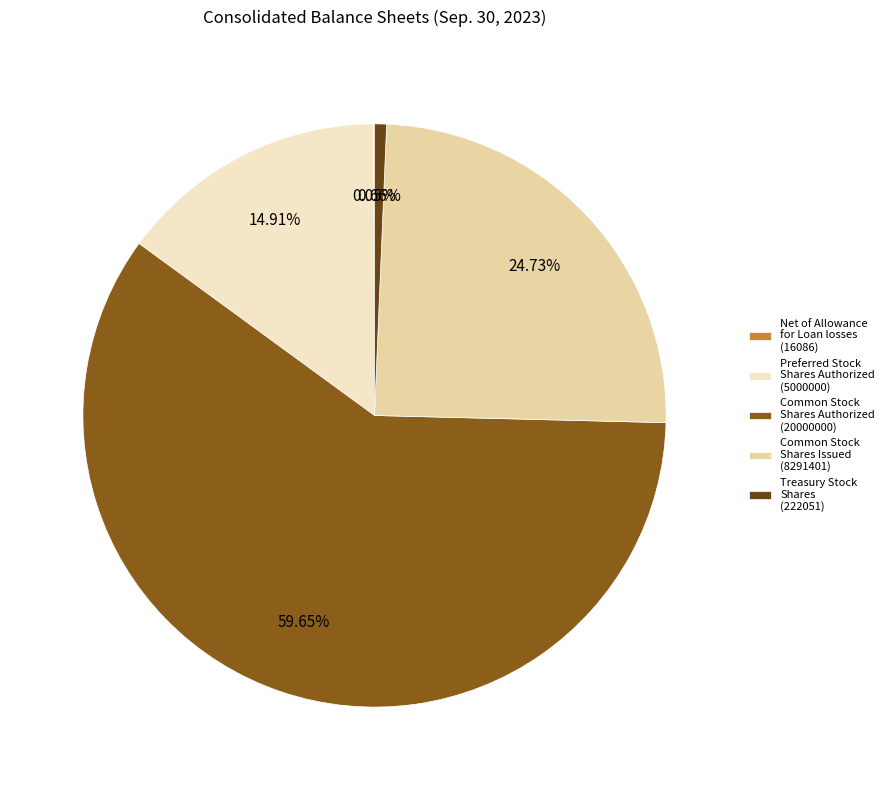

What is the ratio of the value at Common Stock Shares Issued (8291401) to the value at Treasury Stock Shares (222051)?

37.3